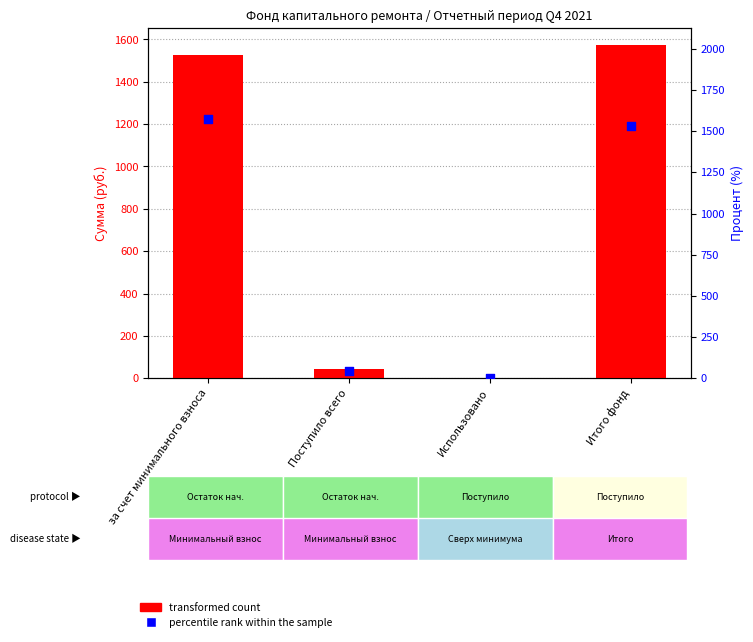

What are all the series names shown in the legend?

transformed count, percentile rank within the sample